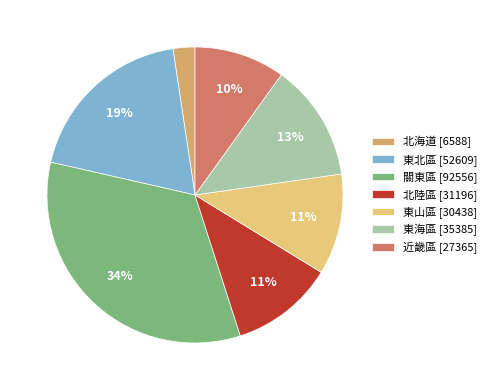

What is the largest slice in the pie chart?

關東區 [92556]